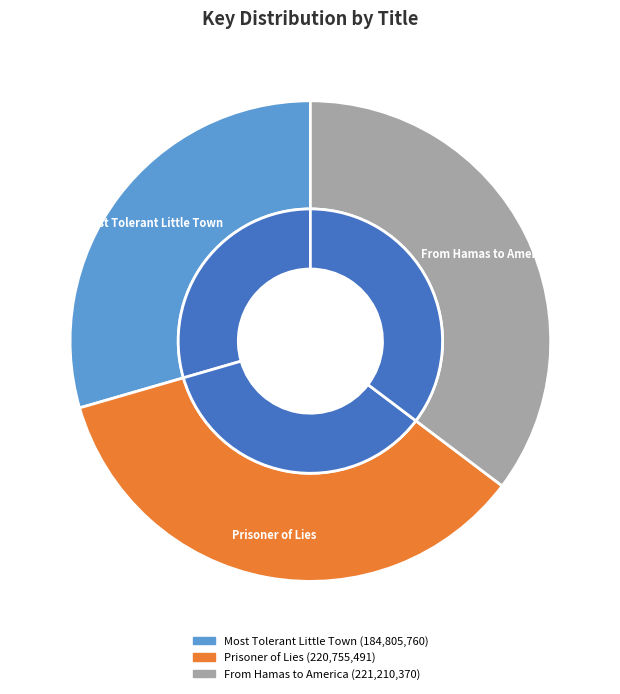

Combined, do From Hamas to America and Most Tolerant Little Town account for over 50%?

Yes